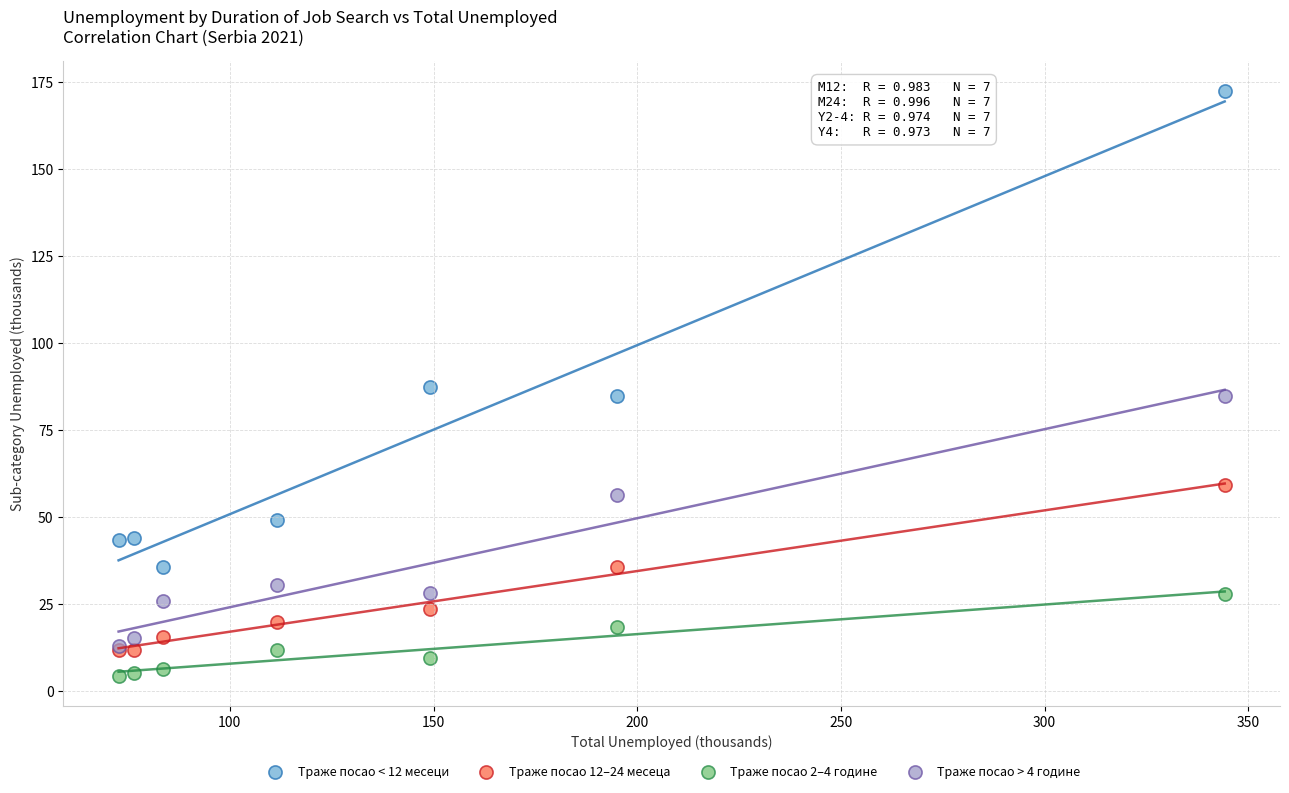

Which series contains the lowest Y value?

Траже посао 2–4 године